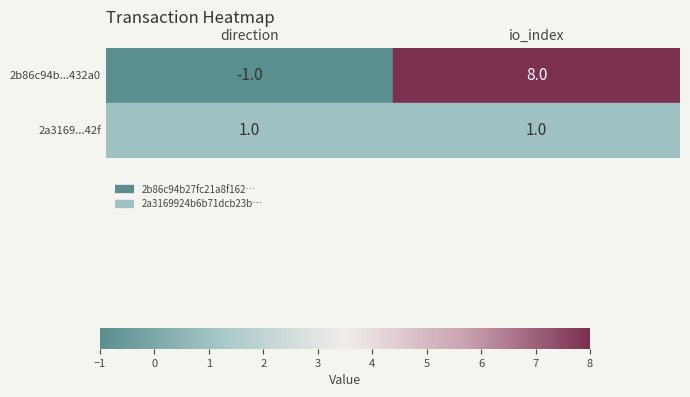

Reading left to right, what are all the values shown in this chart?

2b86c94b27fc21a8f162ba3293705faffa432a0: 0=-1	1=8
2a3169924b6b71dcb23bcd90c5cc677e9eca42f: 0=1	1=1